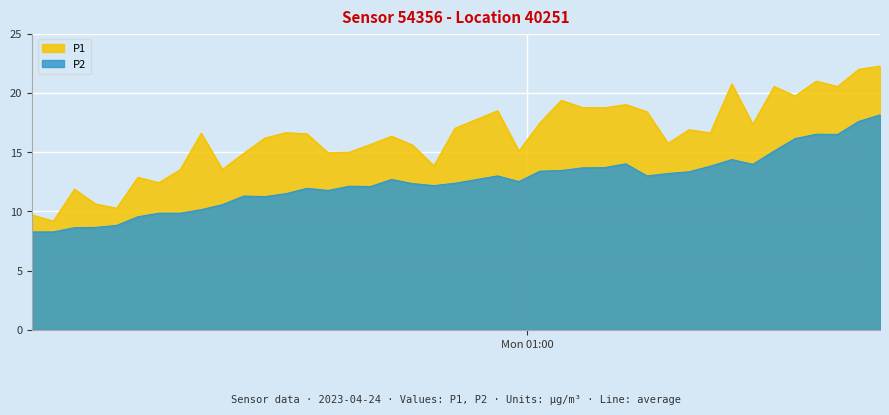

True or false: P2 and P1 intersect in this chart.

False